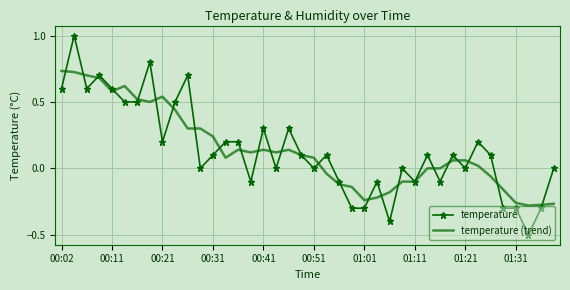

What is the greatest value displayed?

1.0